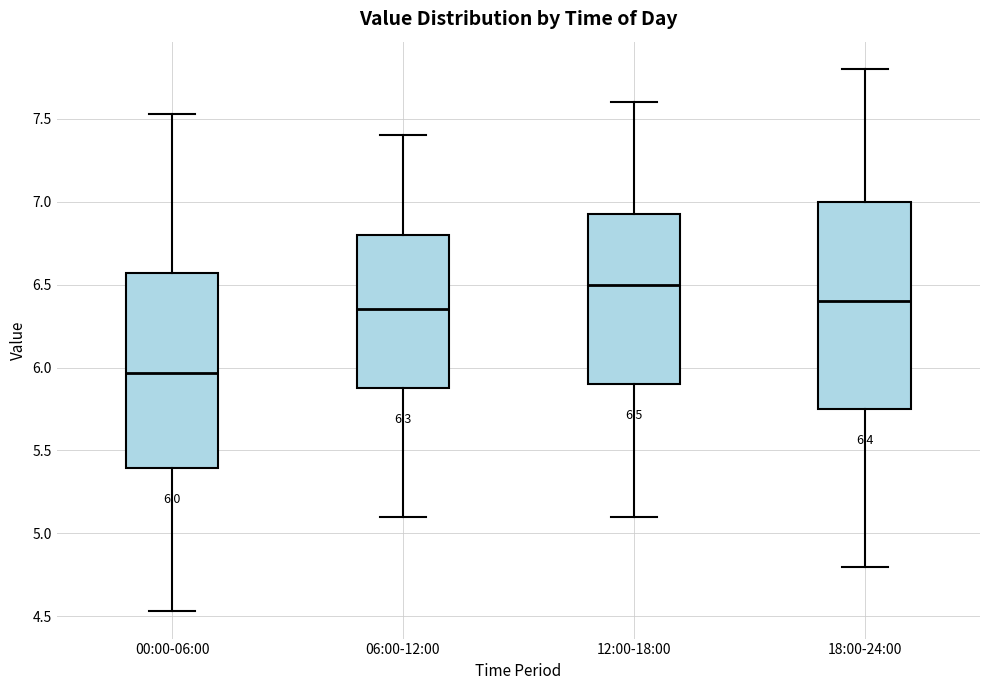

Which box is the tallest, from its lower edge to its upper edge?

18:00-24:00